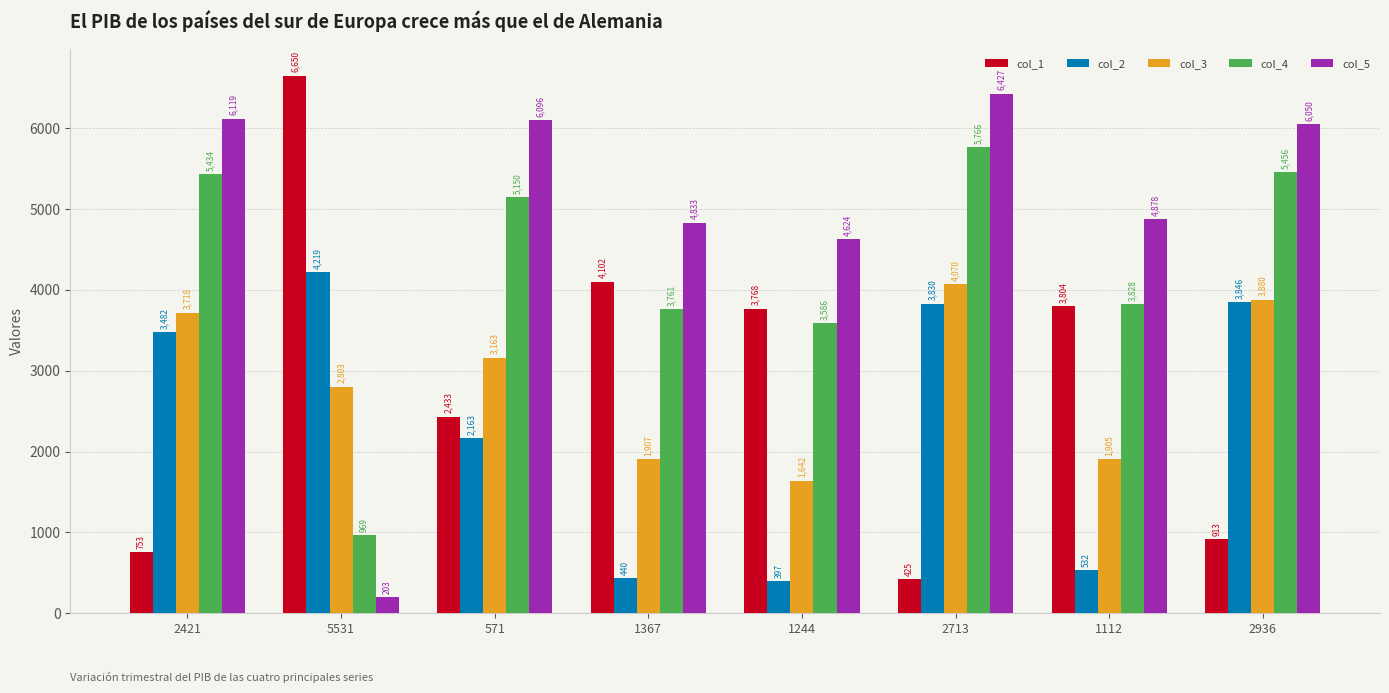

Where is col_4 nearest to the value 3367?

1244